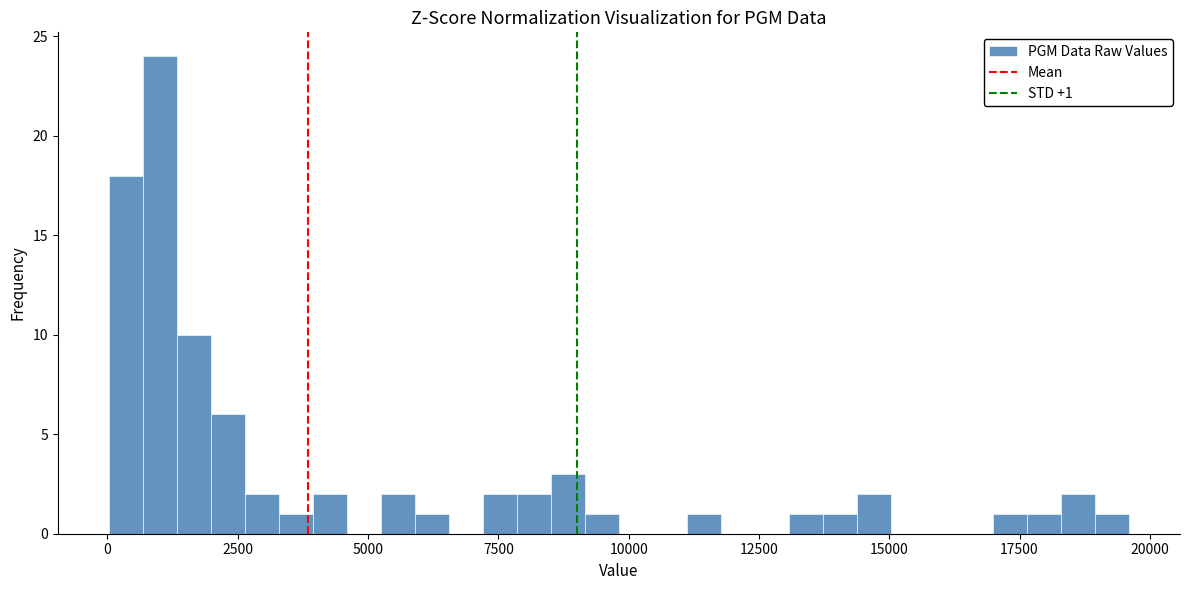

Read against the x-axis, roughly where is the centre of the tallest bar?

1000